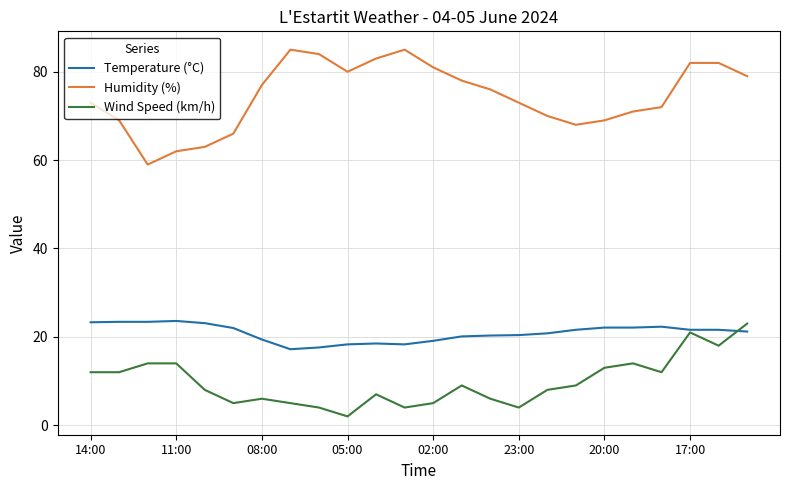

What is the minimum value for Wind Speed (km/h)?

2.0